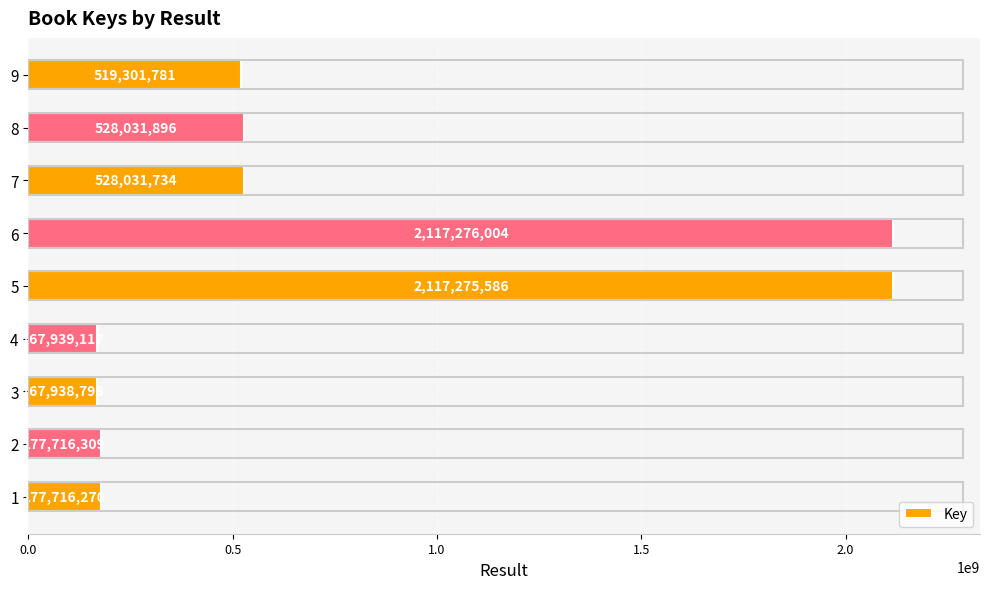

Are the bars grouped side by side (vs. stacked)?

No